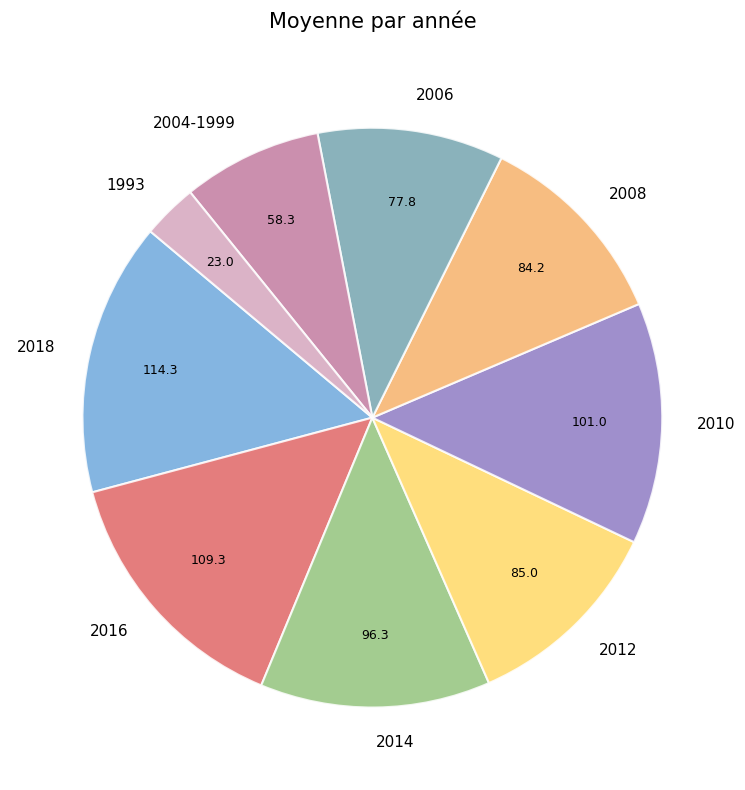

Combined, do 2018 and 1993 account for over 50%?

No